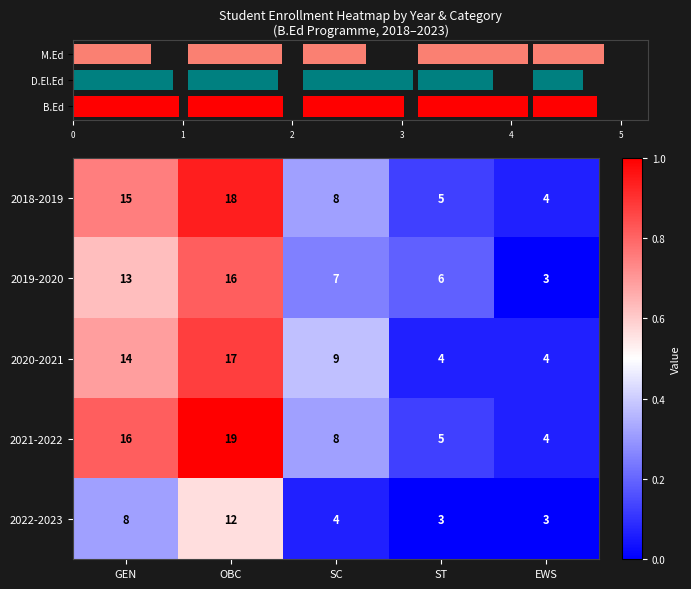

What is the difference between the second highest and minimum values in the 2018-2019 series?

11